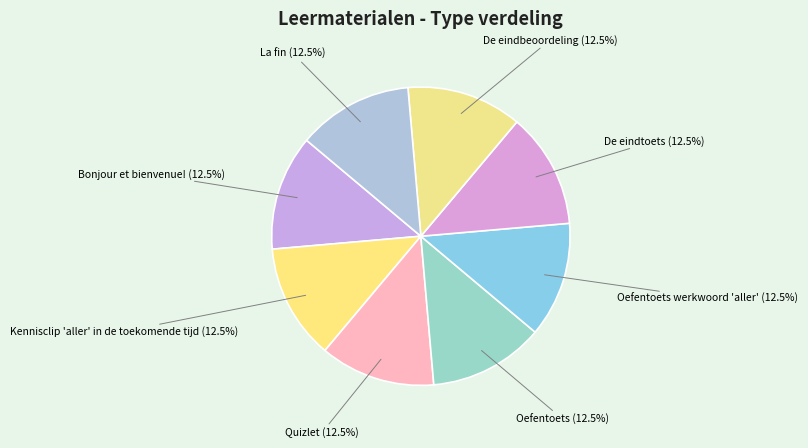

Approximately how many times larger is the value at Bonjour et bienvenue! (12.5%) compared to De eindtoets (12.5%)?

1.0